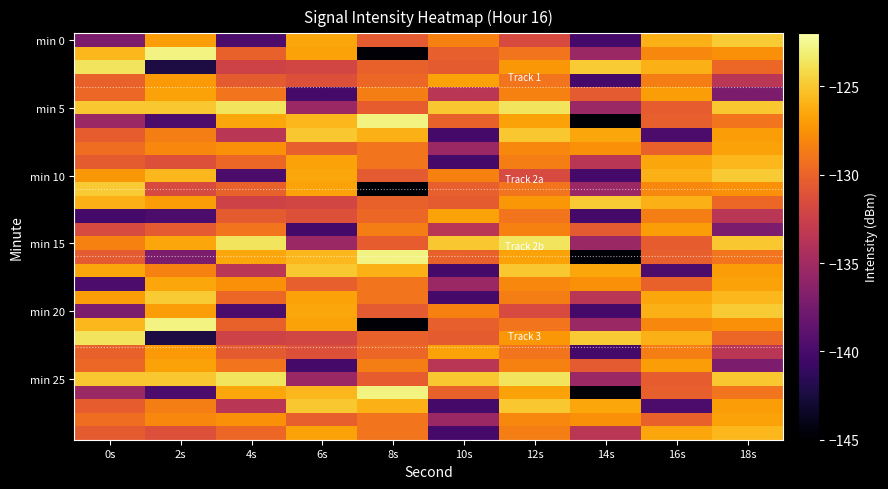

Which series has the largest total across all categories?

min 5